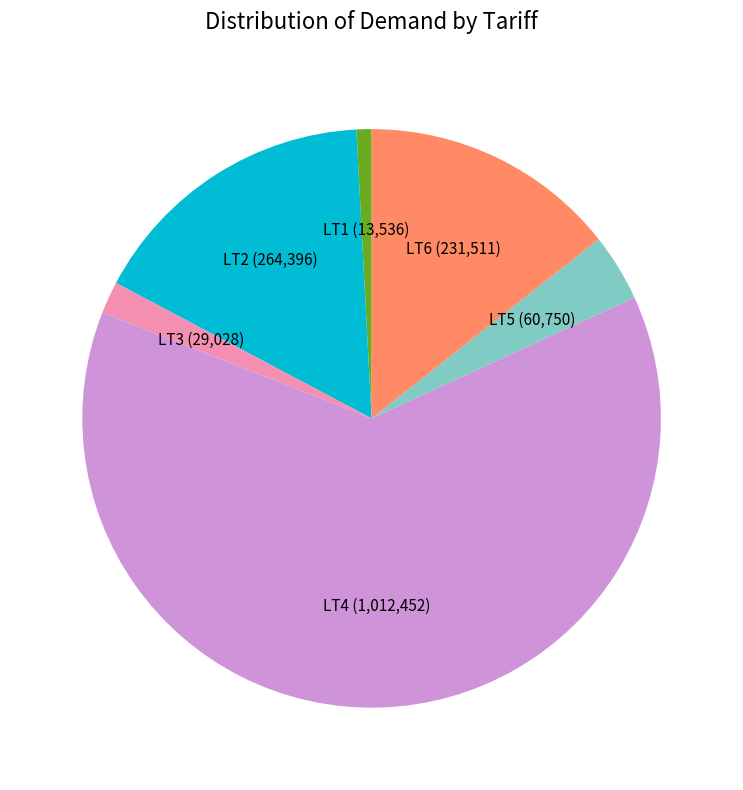

Which slice represents more than half of the pie?

LT4